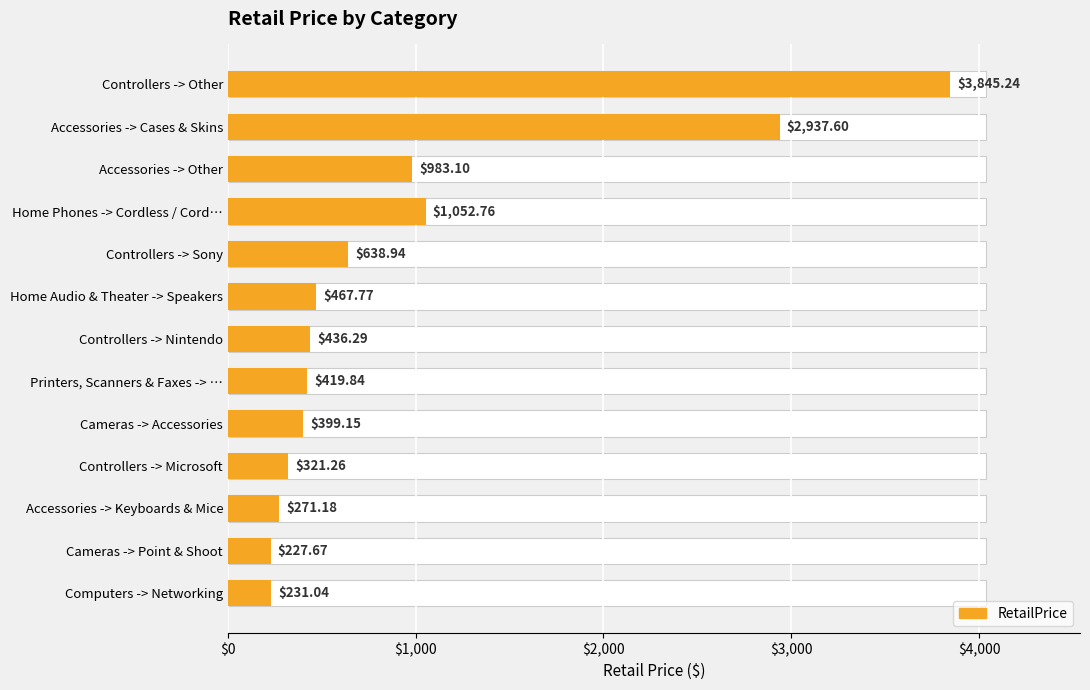

The chart shows a value of 200.3 at Controllers -> Microsoft. True or false?

False